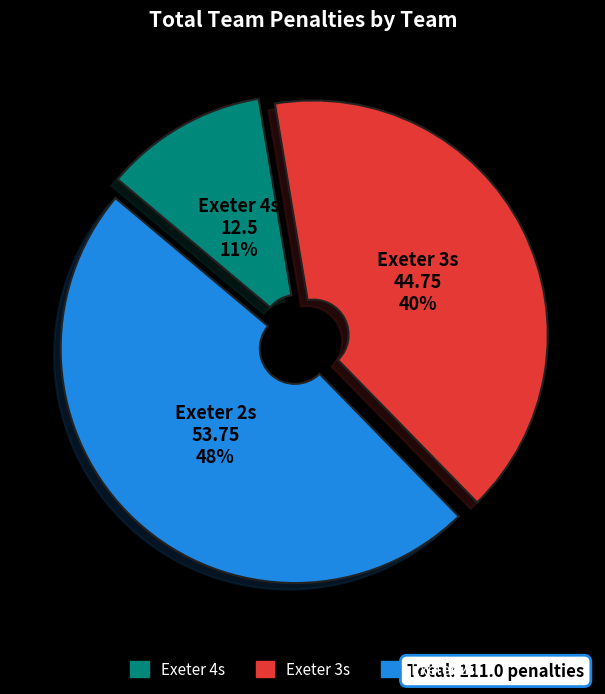

Is there a majority slice in this chart?

No